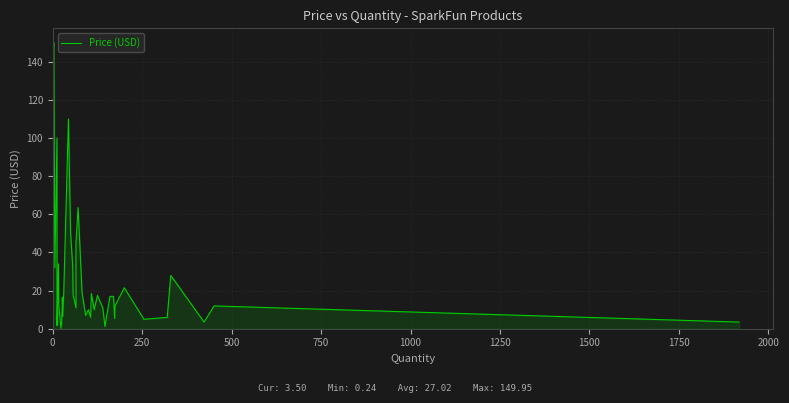

Reading left to right, transcribe all the data shown in this chart.

139.5	149.9	31.9	100.0	5.0	1.6	34.0	12.5	0.2	3.0	16.5	6.5	19.9	110.0	50.0	32.5	17.9	10.9	45.0	63.5	18.9	7.0	9.9	6.0	18.5	9.9	17.5	10.9	1.1	16.9	16.9	5.5	11.9	21.5	5.0	6.0	27.9	3.5	11.9	3.5